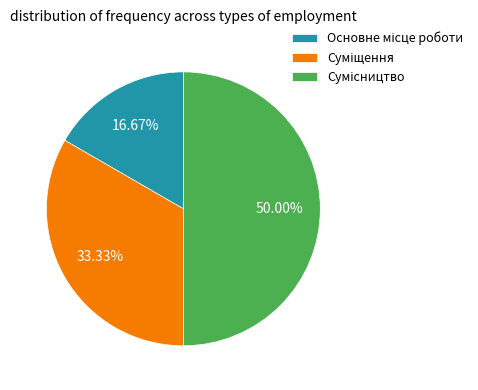

How many slices are in this pie chart?

3